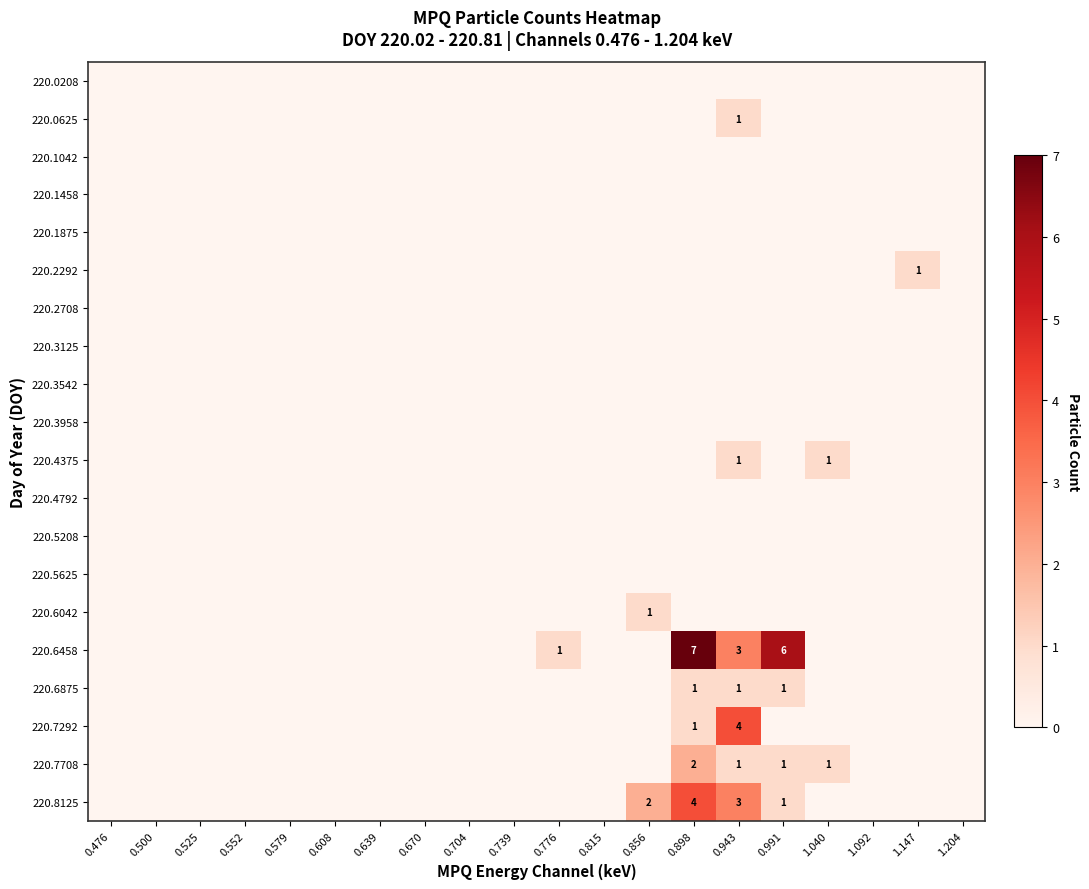

The 220.7708 series shows 1 at 0.943. True or false?

True